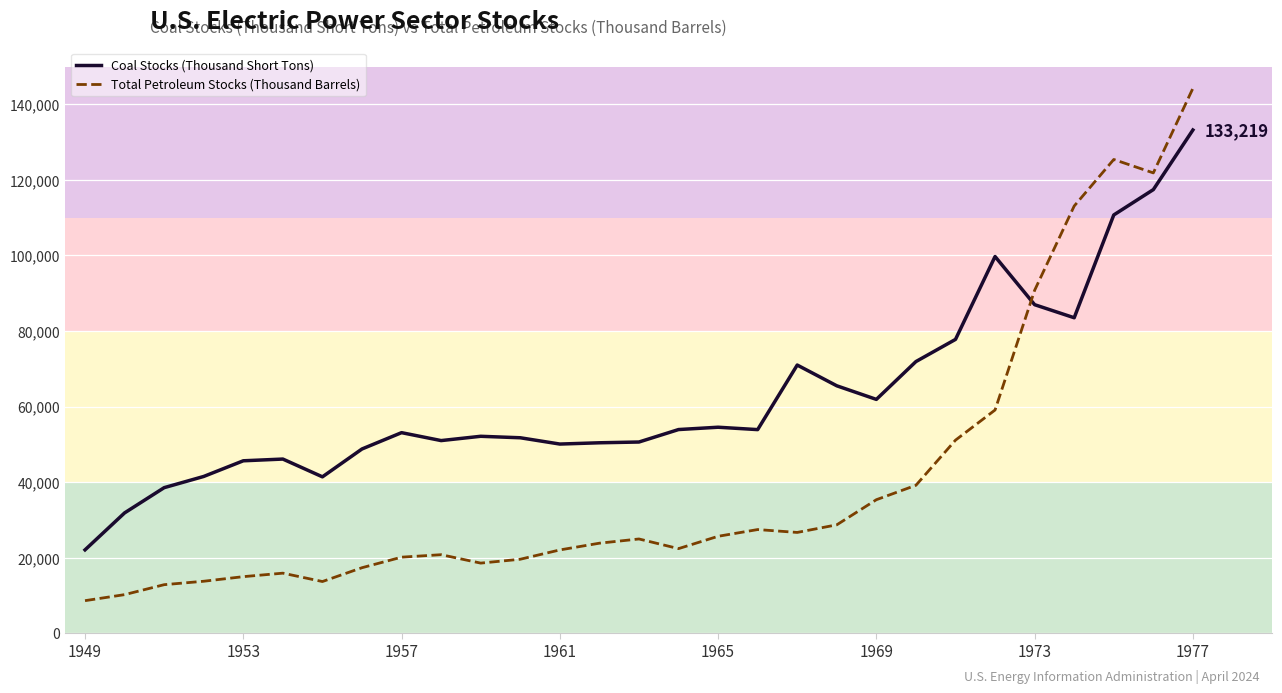

Which series has the largest range (max minus min)?

Total Petroleum Stocks (Thousand Barrels)